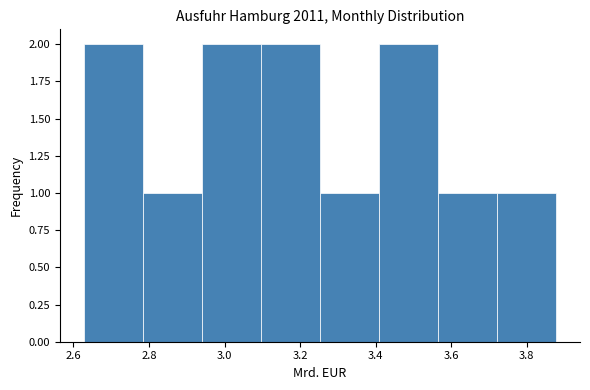

Reading left to right, transcribe this chart: for each bar, give the range it covers on the x-axis and its height. Neither the bar edges nor the heights are printed on the chart, so give them approximately, as read against the axes.

2.62 to 2.78: 2
2.78 to 2.94: 1
2.94 to 3.10: 2
3.10 to 3.26: 2
3.26 to 3.40: 1
3.40 to 3.56: 2
3.56 to 3.72: 1
3.72 to 3.88: 1